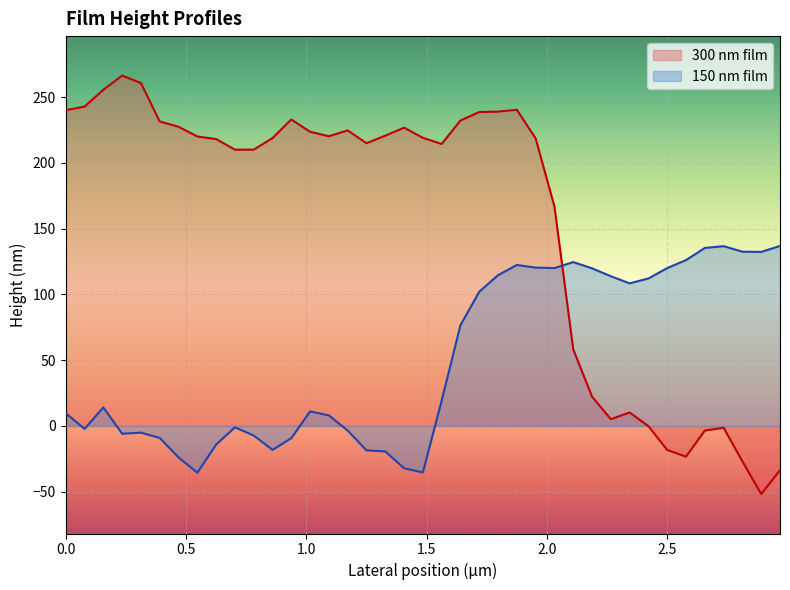

At how many categories does at least one series exceed 155?

27